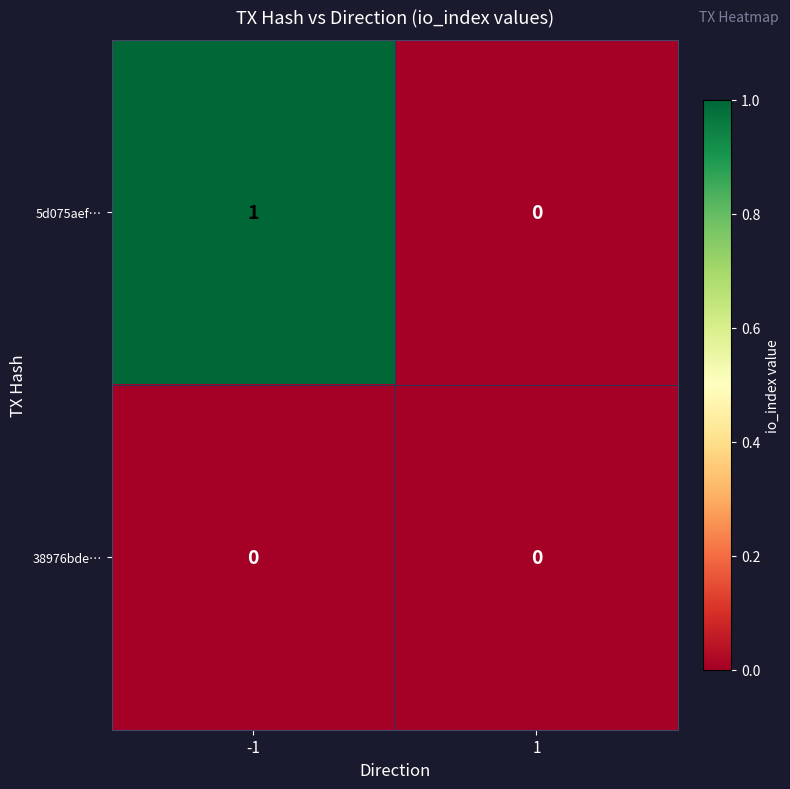

True or false: 38976bde… has a value of 0 at -1.

True